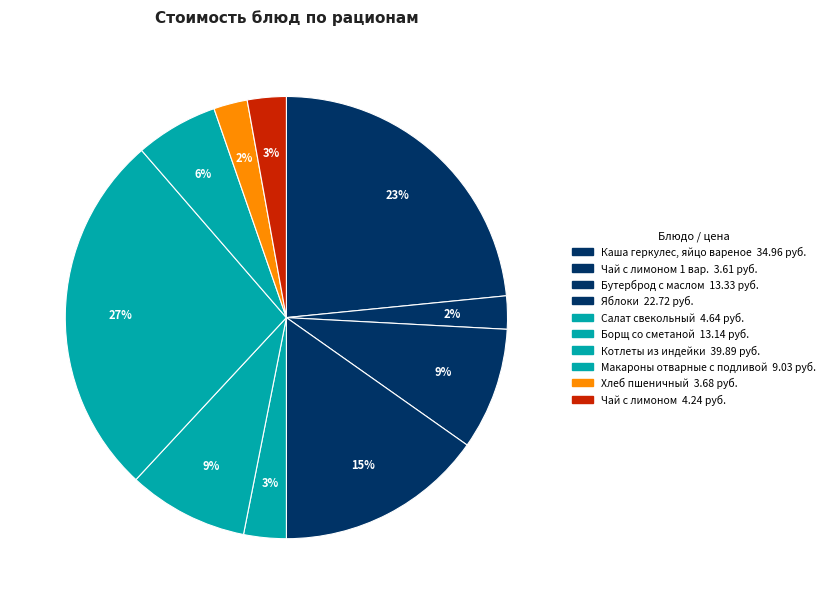

To the nearest percent, what is the difference between the largest and smallest slice percentages?

24%